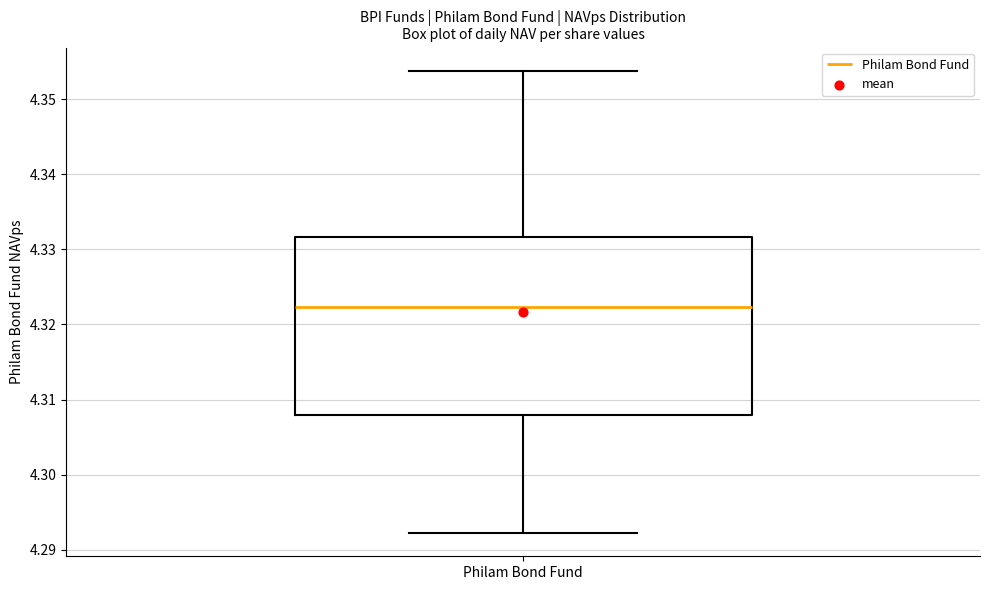

Where does the lower whisker of the box for Philam Bond Fund end on the y-axis? The values are not printed on the chart, so give them approximately, as read against the axis.

4.292